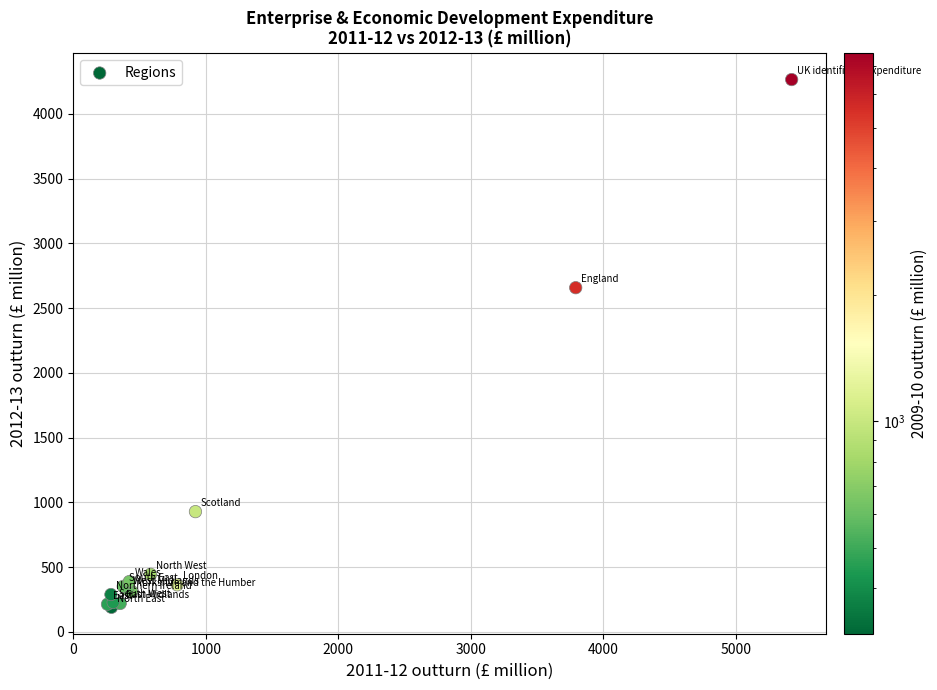

What Y value in the scatter plot is closest to 2227?

2658